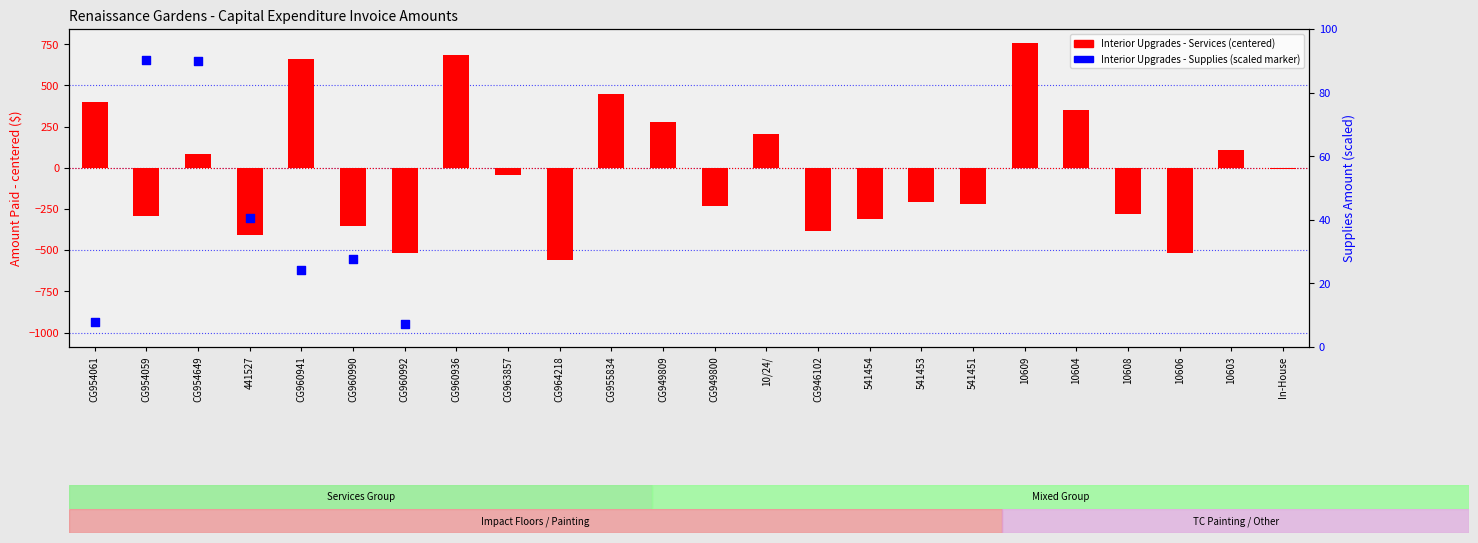

What is the change in value from 541451 to 10609?

+975.4